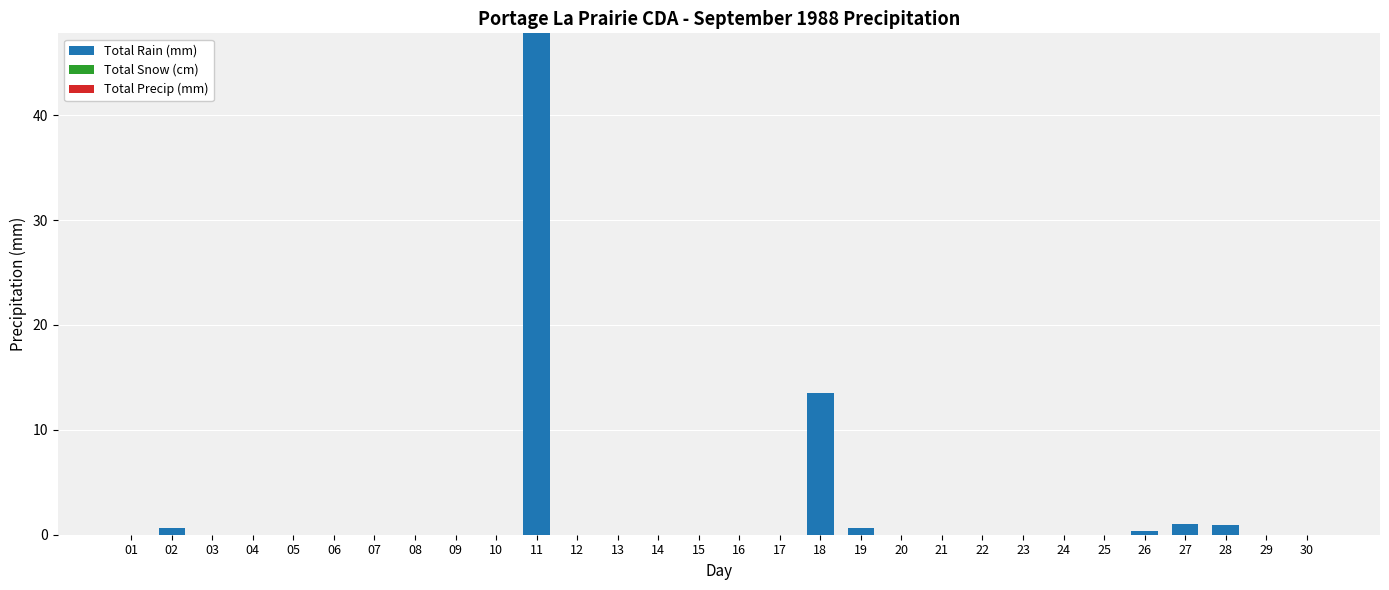

At which category does the chart reach its peak across all series?

11